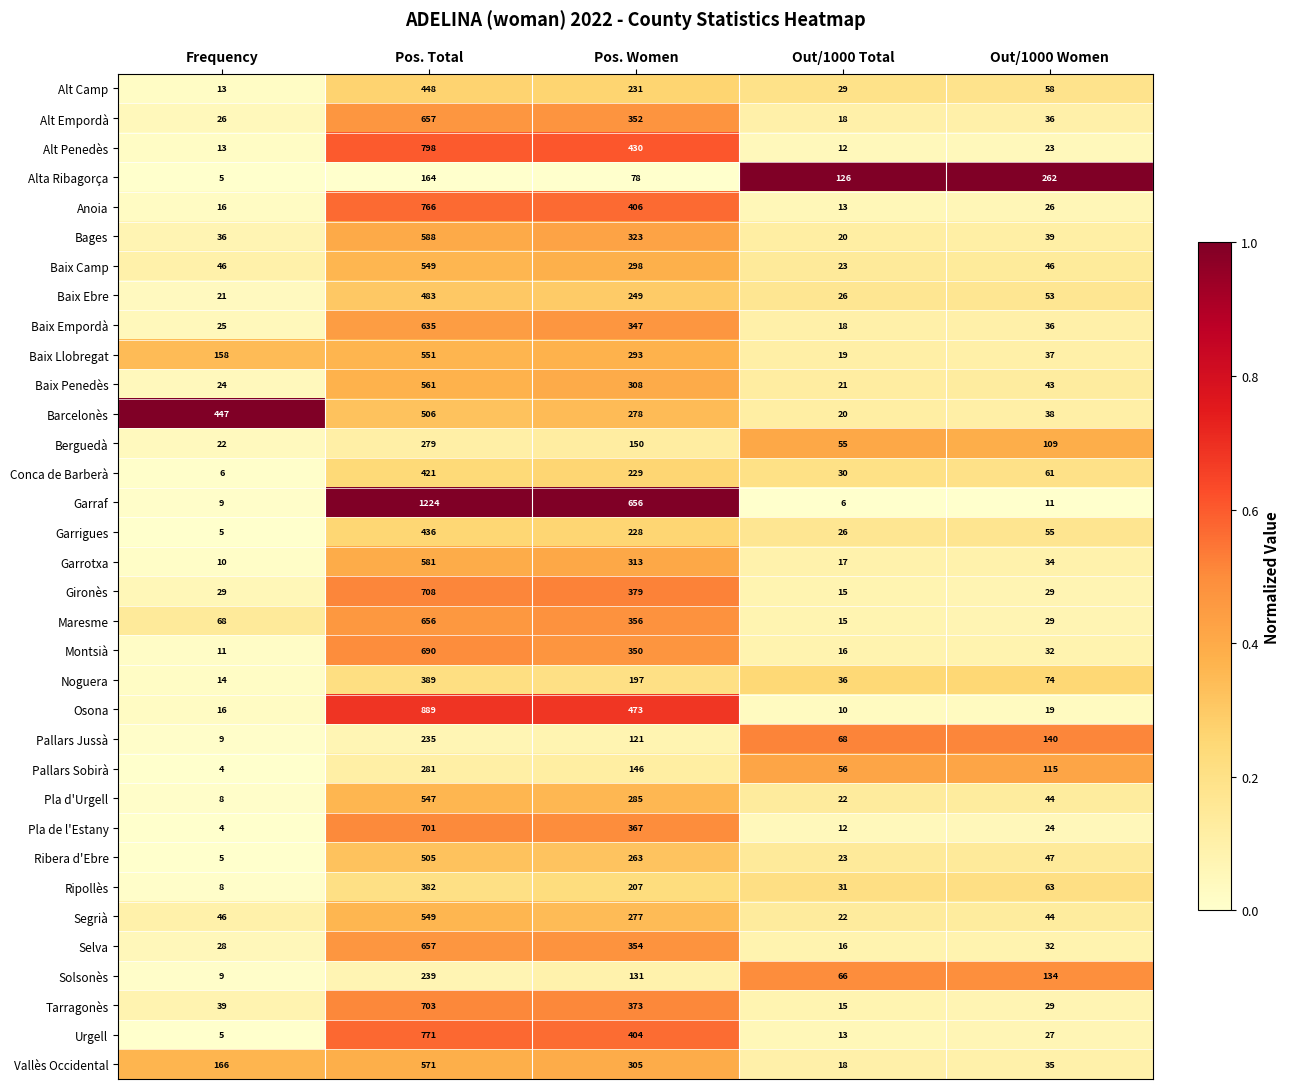

Where is Anoia nearest to the value 389?

Pos. Women